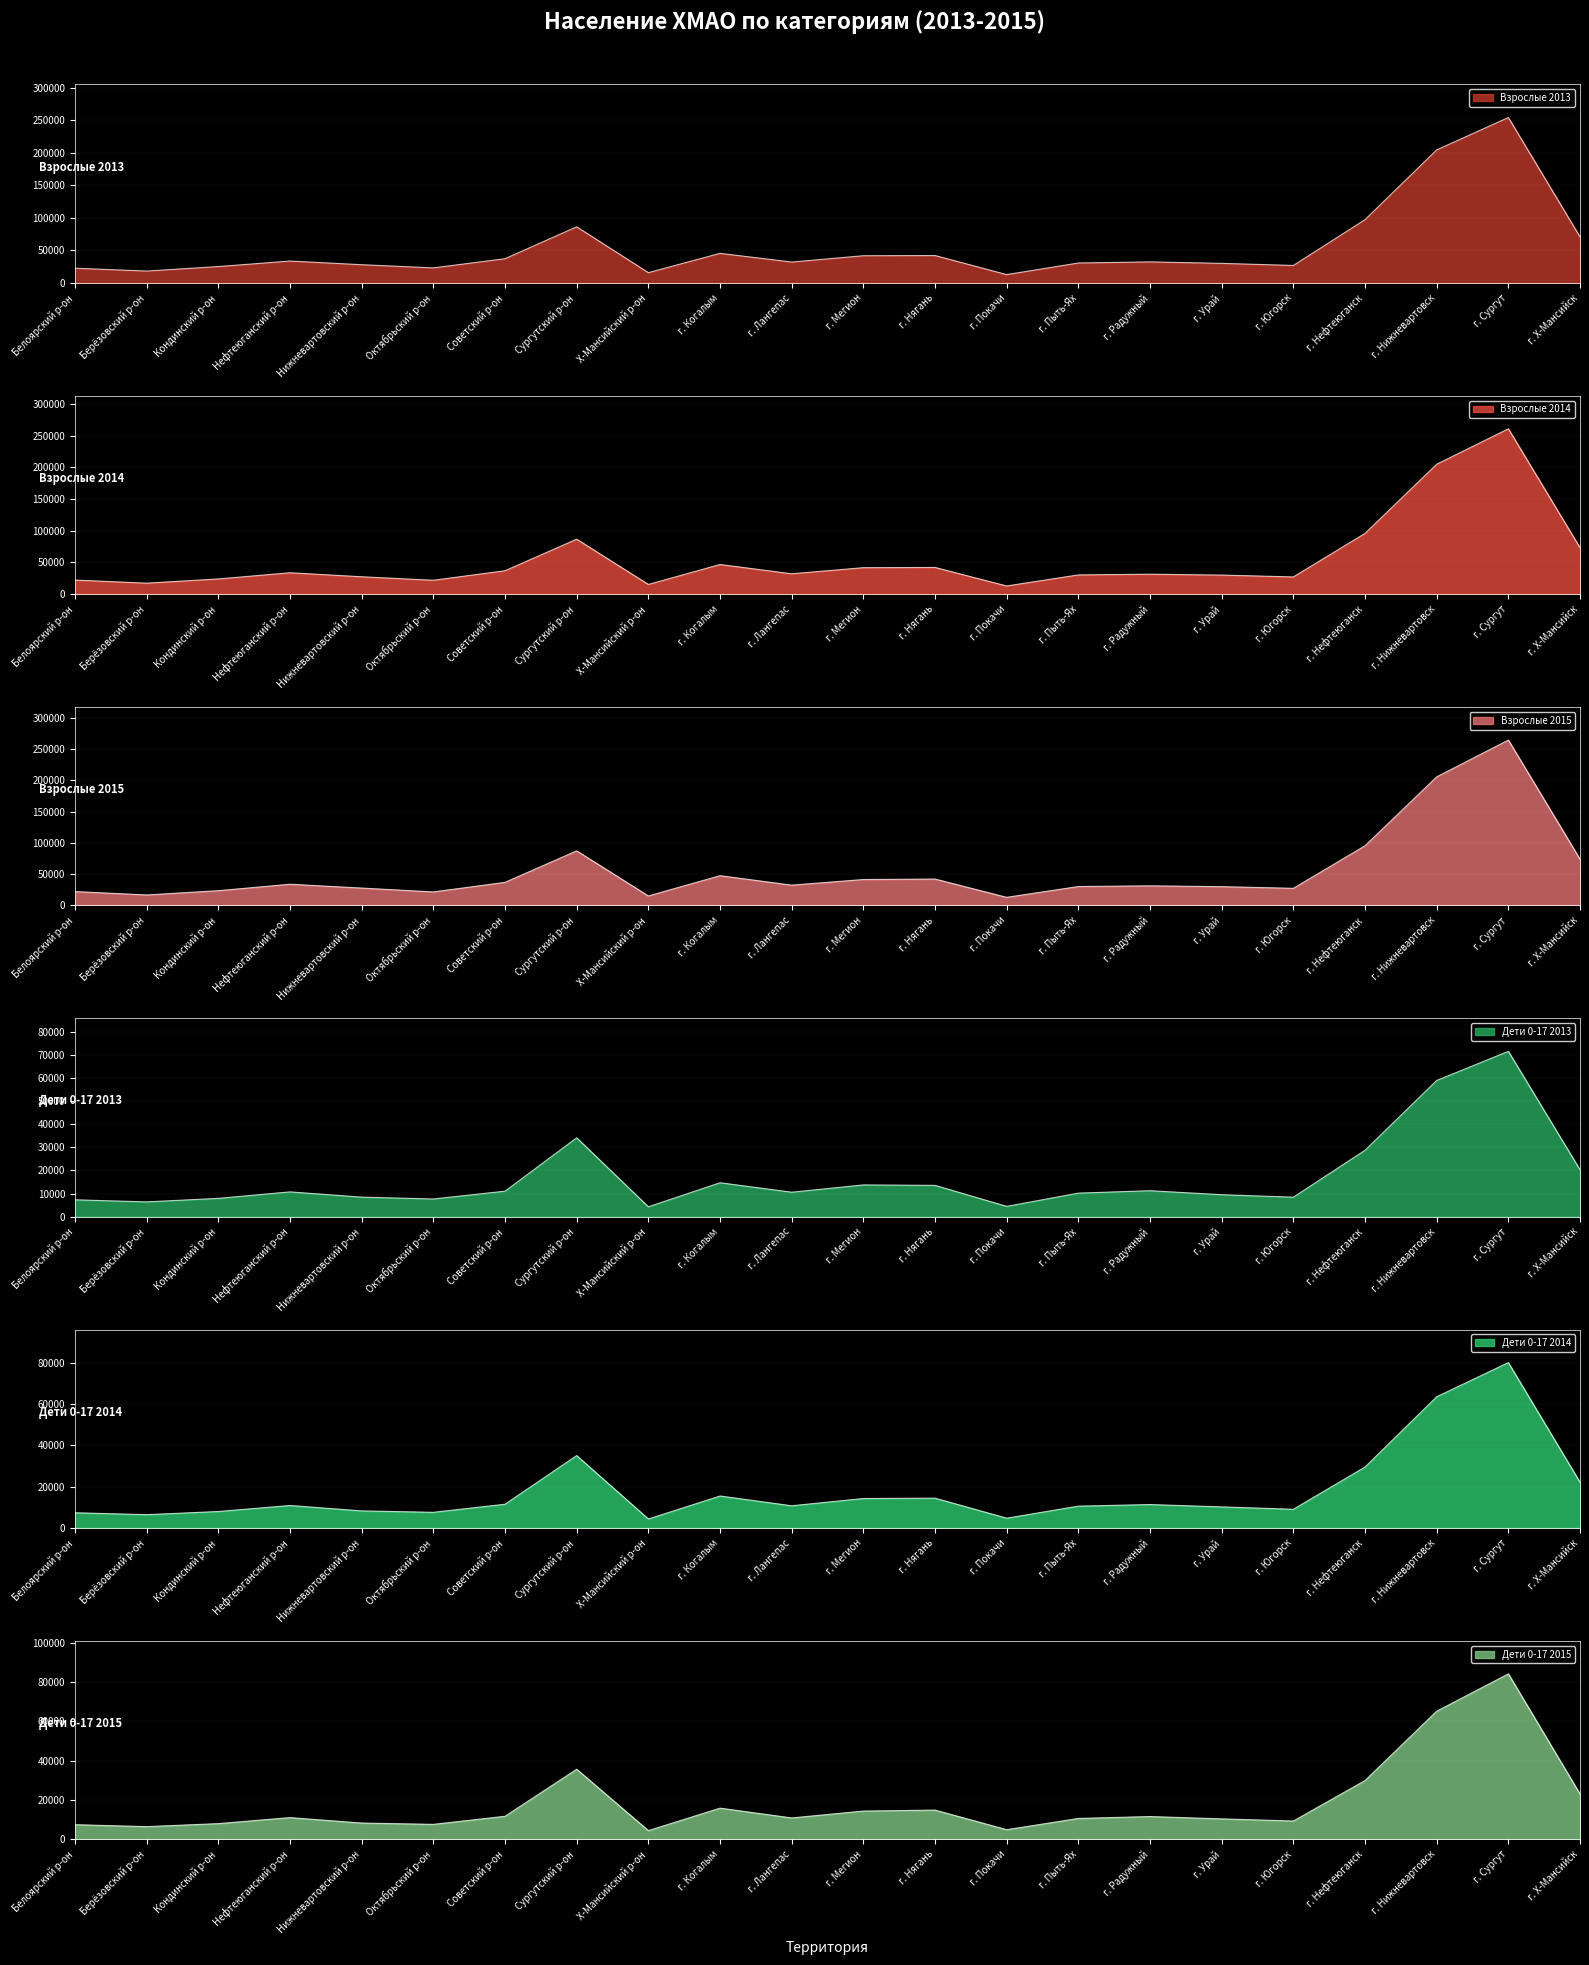

Reading right to left, extract all data points from this chart.

Взрослые 2013: 70675	253973	204284	97133	26840	30046	32323	30604	12791	42069	41769	32073	45428	15790	86173	37194	23102	27973	33609	25137	18263	22593
Взрослые 2014: 73233	260812	204938	95857	27255	30145	31556	30421	12972	42177	41830	32194	46845	15356	86767	36986	21969	27498	33808	24086	17409	22296
Взрослые 2015: 73923	264393	205597	95442	27428	30078	31382	30294	13008	42247	41478	32502	47613	15208	87312	36962	21663	27810	33963	23651	16810	22196
Дети 0-17 2013: 20286	71538	58944	28749	8454	9533	11257	10214	4482	13569	13760	10610	14706	4304	34138	11054	7685	8481	10750	7951	6428	7328
Дети 0-17 2014: 22120	80033	63518	29511	9072	10216	11355	10584	4759	14440	14274	10762	15483	4371	35049	11512	7598	8281	10901	7987	6453	7387
Дети 0-17 2015: 23013	84250	65249	29926	9306	10399	11581	10616	4891	14873	14376	10875	15863	4415	35671	11716	7608	8261	11047	7981	6441	7437